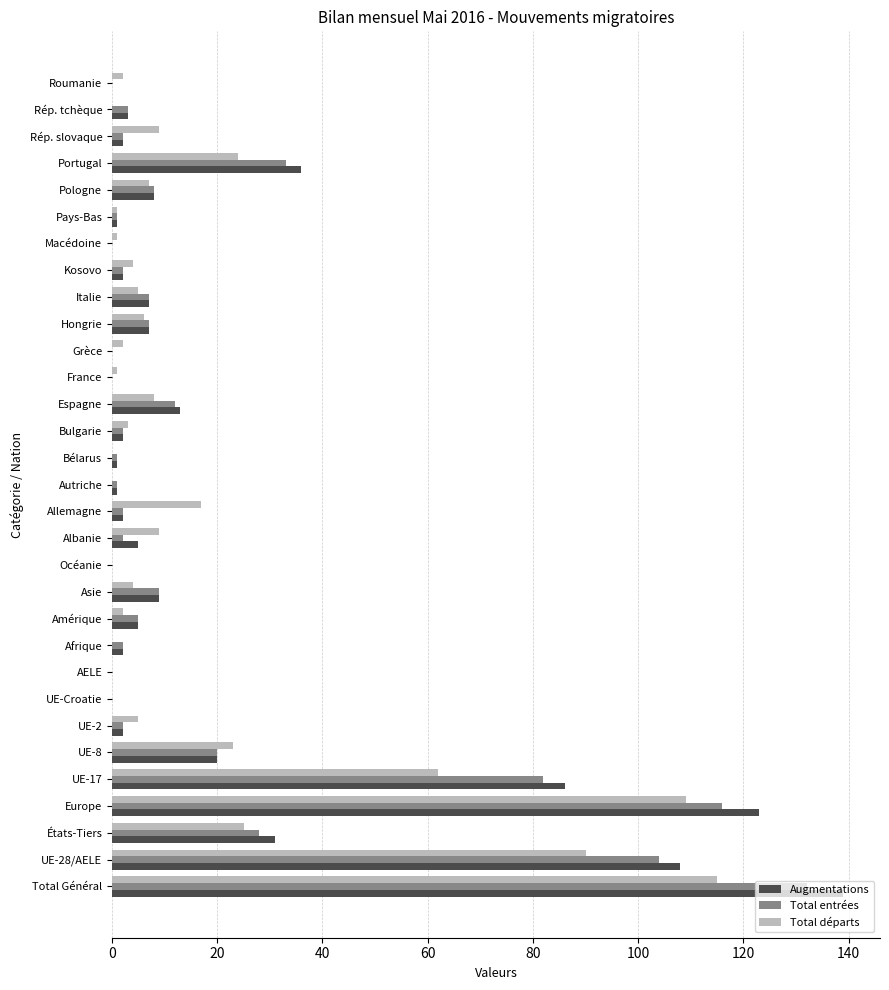

At which label does Total entrées reach its peak?

Total Général